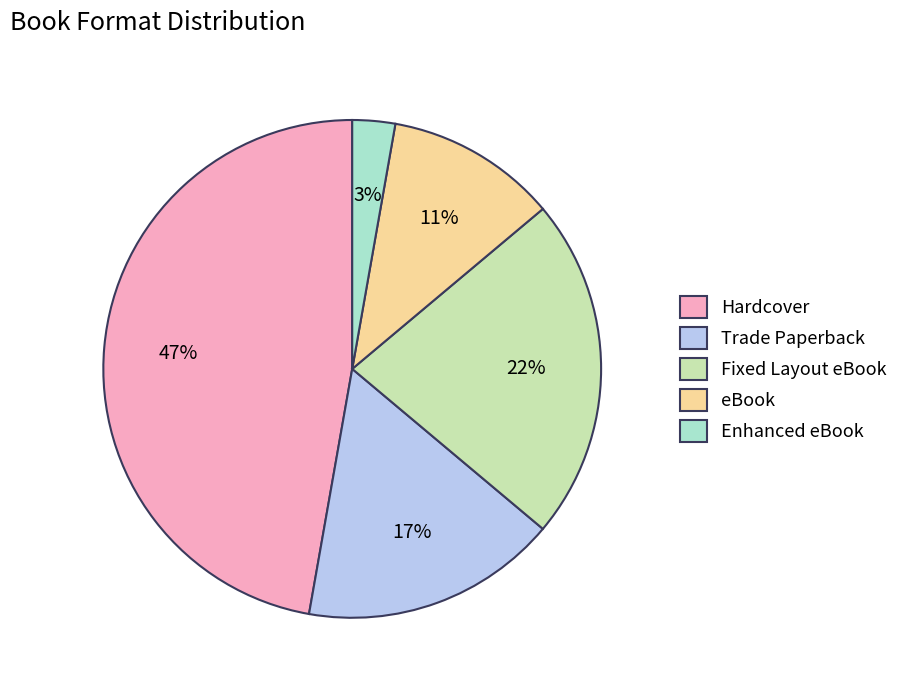

Is Fixed Layout eBook the majority of the pie?

No